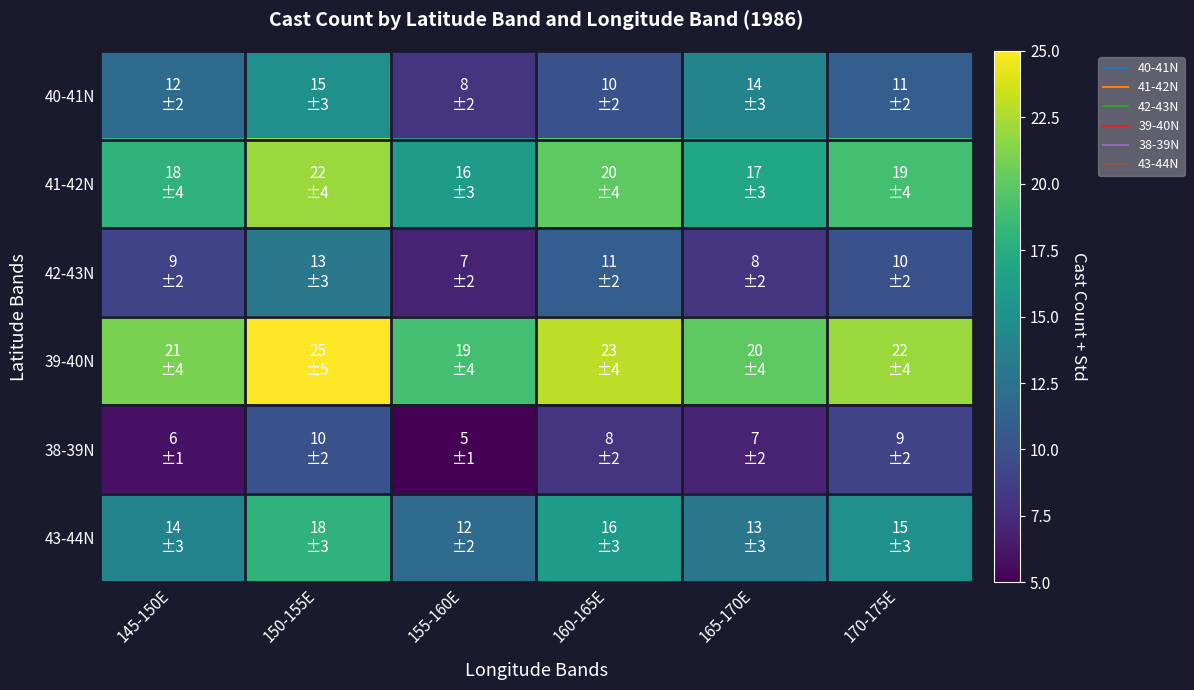

Between 145-150E and 165-170E, which is larger?

165-170E